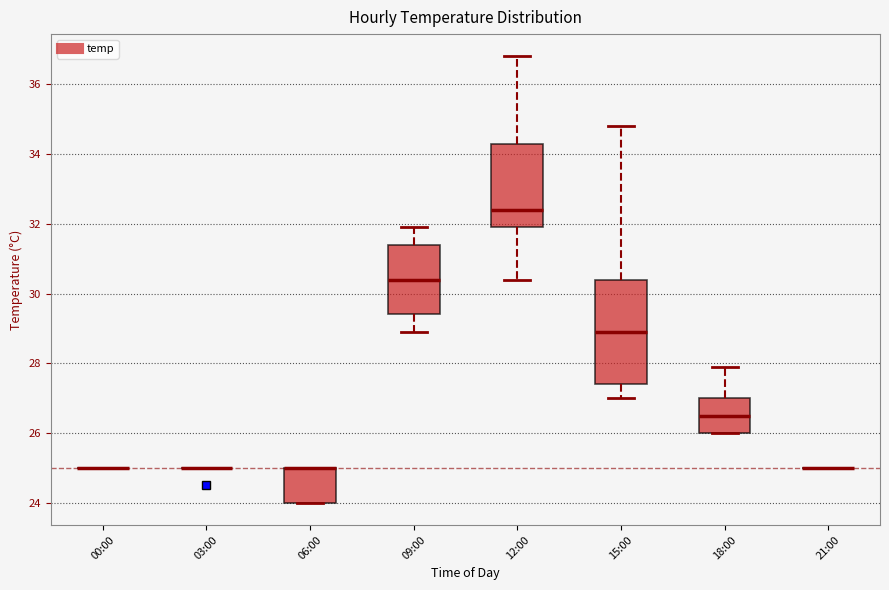

Where does the lower whisker of the box for 12:00 end on the y-axis? The values are not printed on the chart, so give them approximately, as read against the axis.

30.4